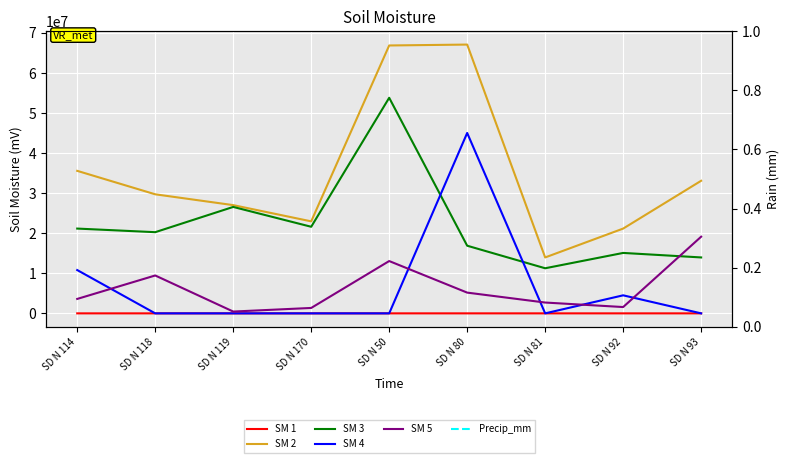

What is the average value of the SM 5 series?

6275000